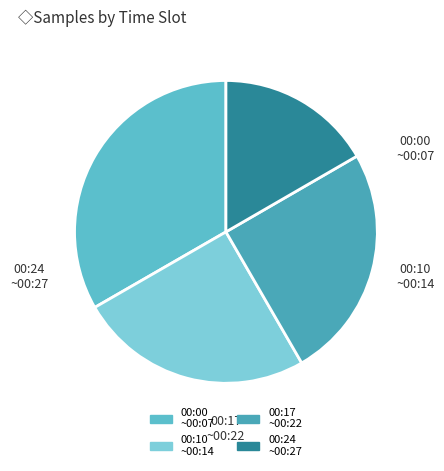

How many slices are in this pie chart?

4